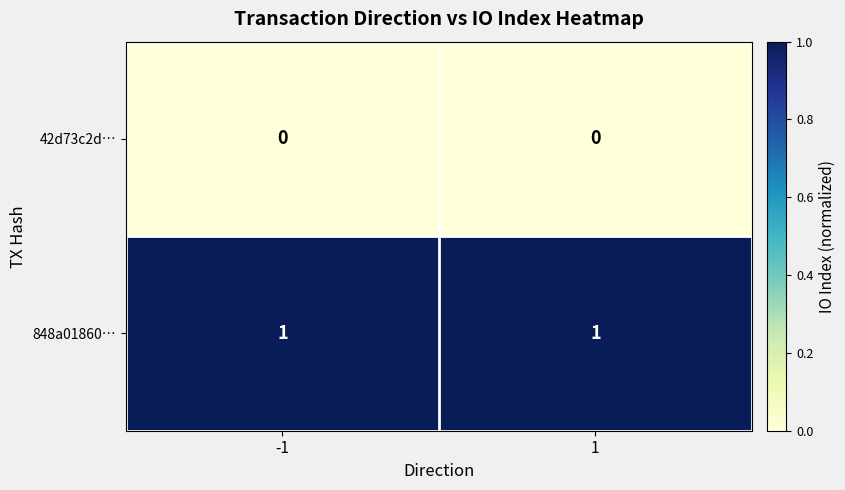

Reading left to right, what are all the values shown in this chart?

42d73c2d…: -1=0	1=0
848a01860…: -1=1	1=1